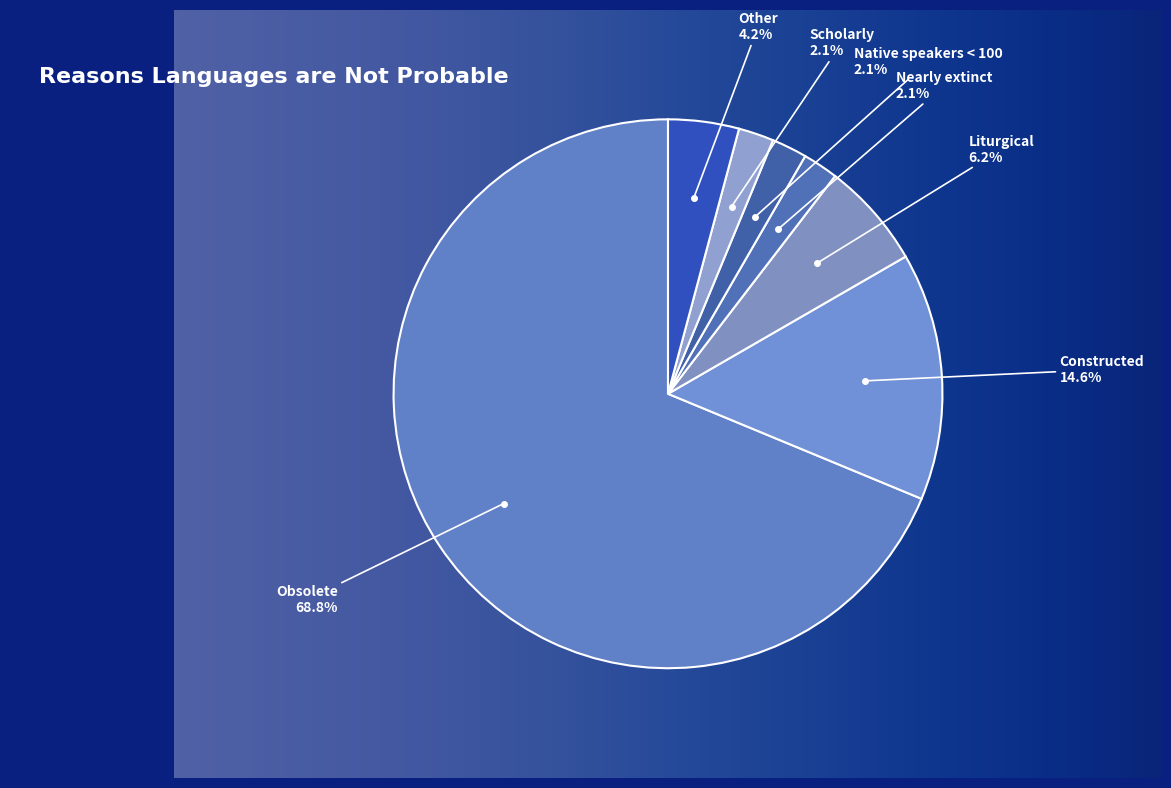

Between Scholarly and Obsolete, which is larger?

Obsolete